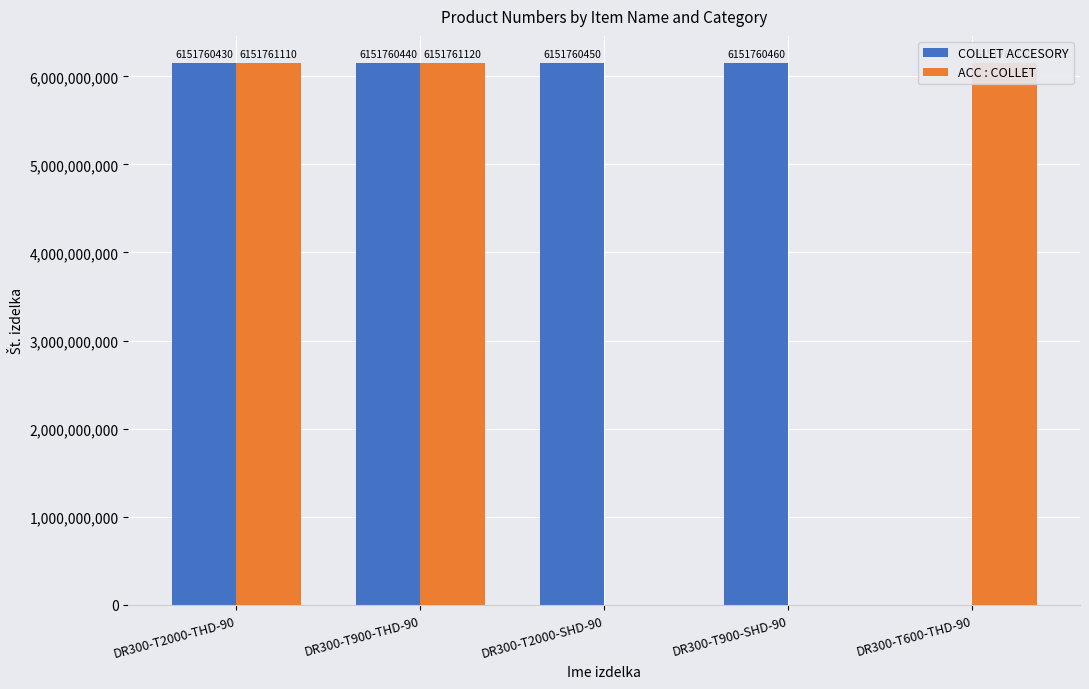

Does the chart contain stacked bars?

No